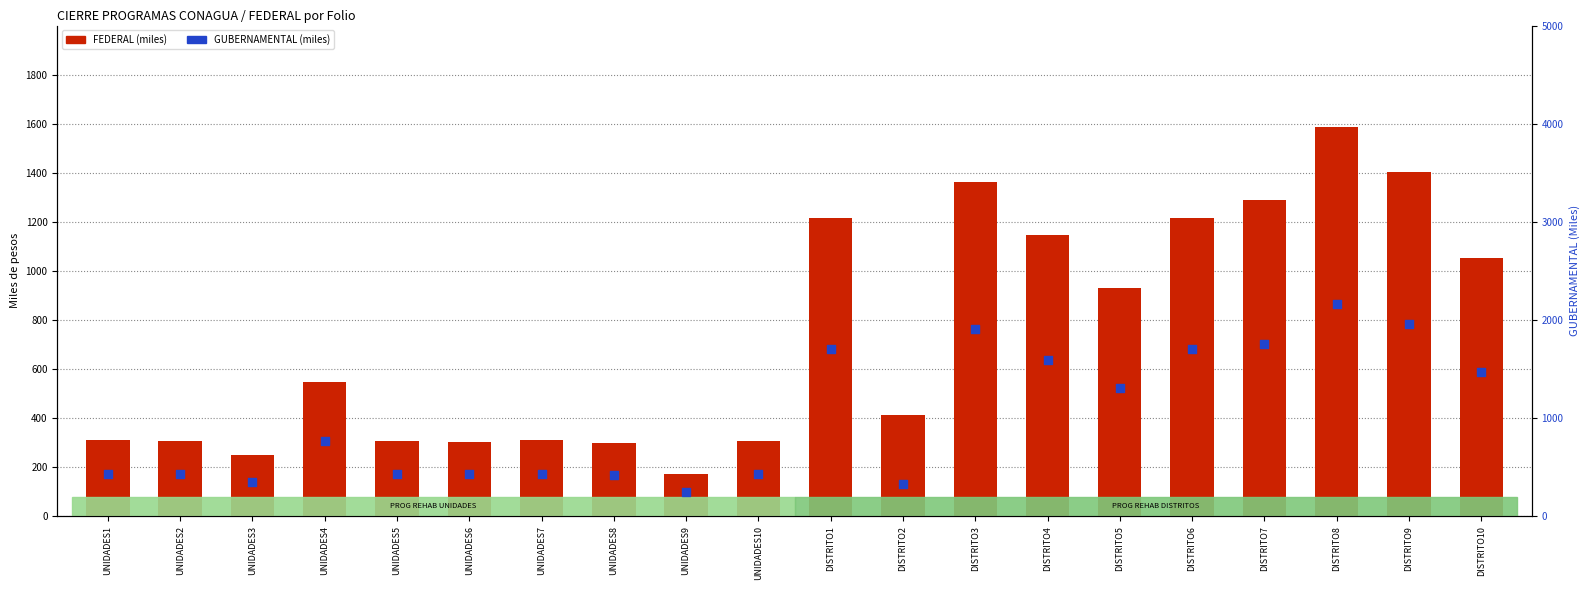

Which series reaches the minimum Y coordinate?

FEDERAL